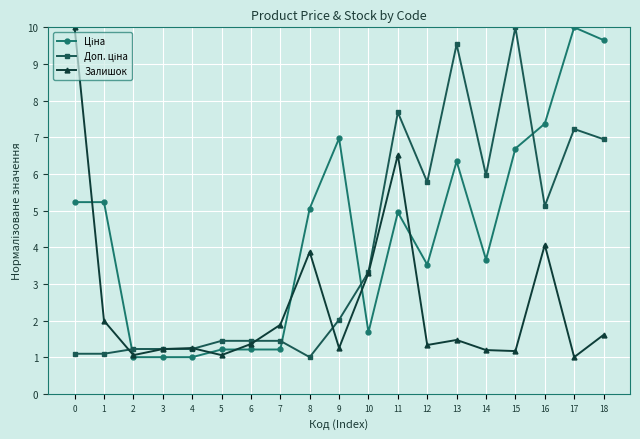

At how many categories does at least one series exceed 9?

5